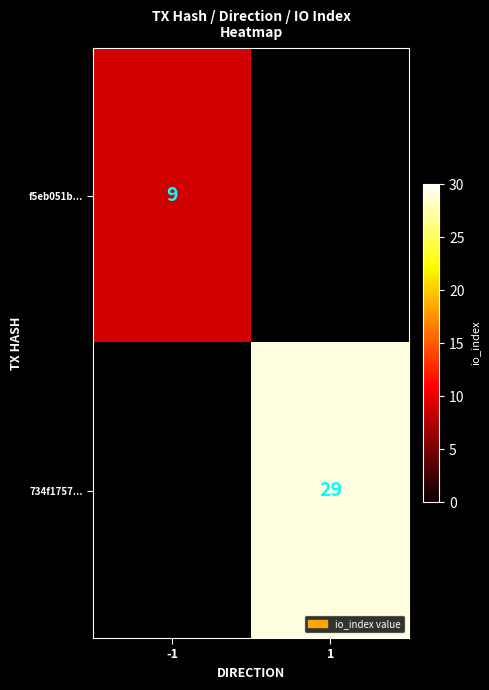

The value of 734f1757... at 1 is 19. True or false?

False